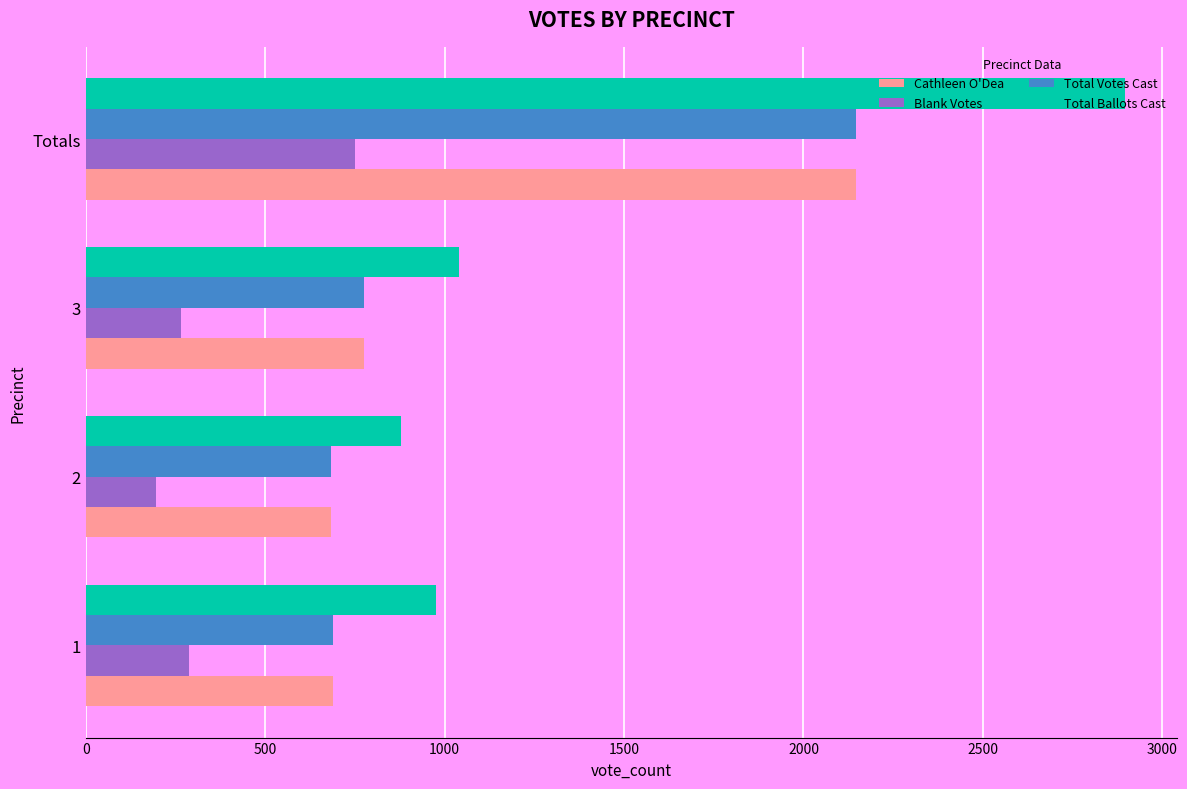

Which series has the largest range (max minus min)?

Total Ballots Cast